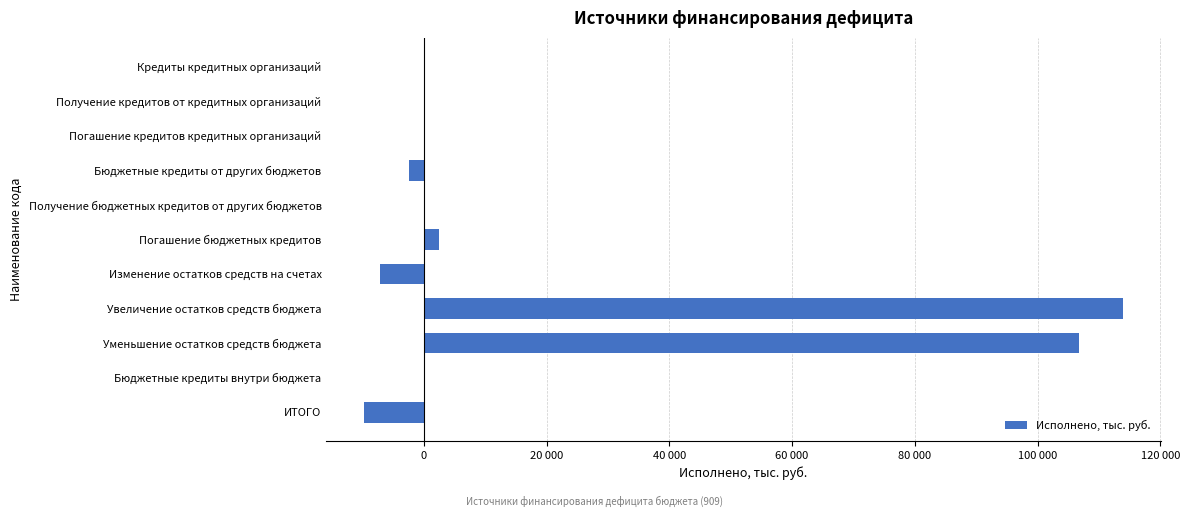

Does the chart contain stacked bars?

No